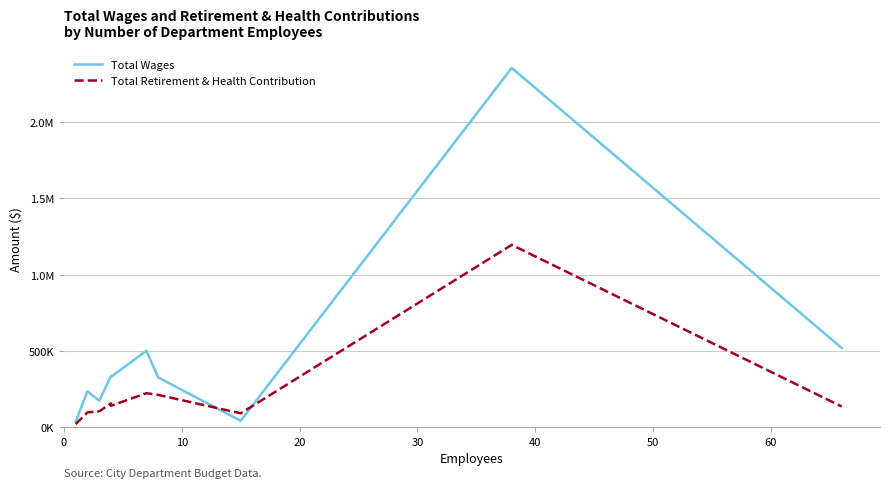

True or false: Total Retirement & Health Contribution has more than 0 points higher than both neighbors.

True